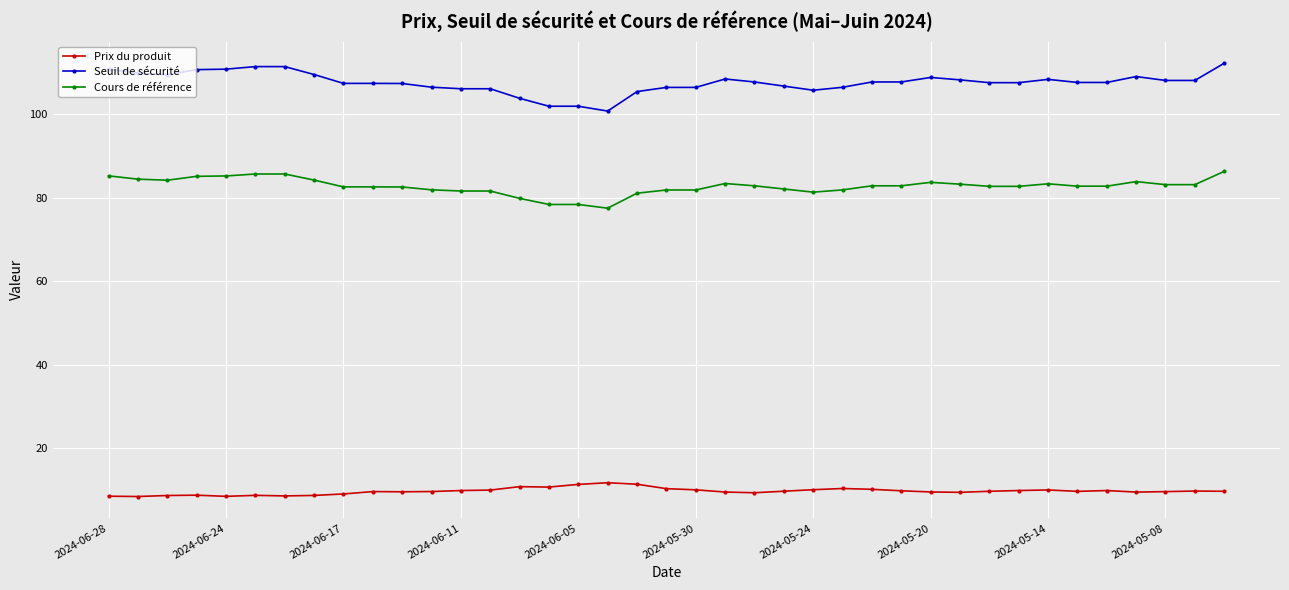

What is the difference between the maximum and minimum values in the Cours de référence series?

8.8